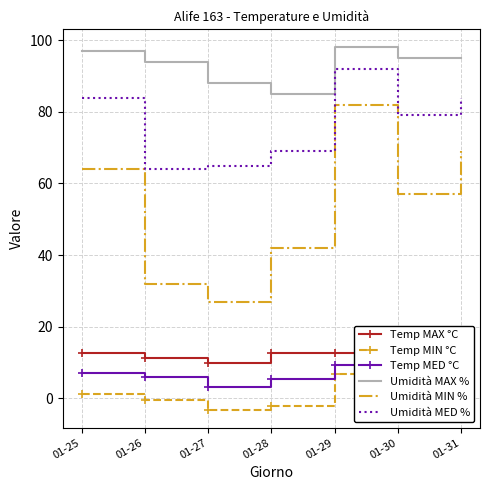

What is the difference between the highest and lowest values at 01-27?

91.2